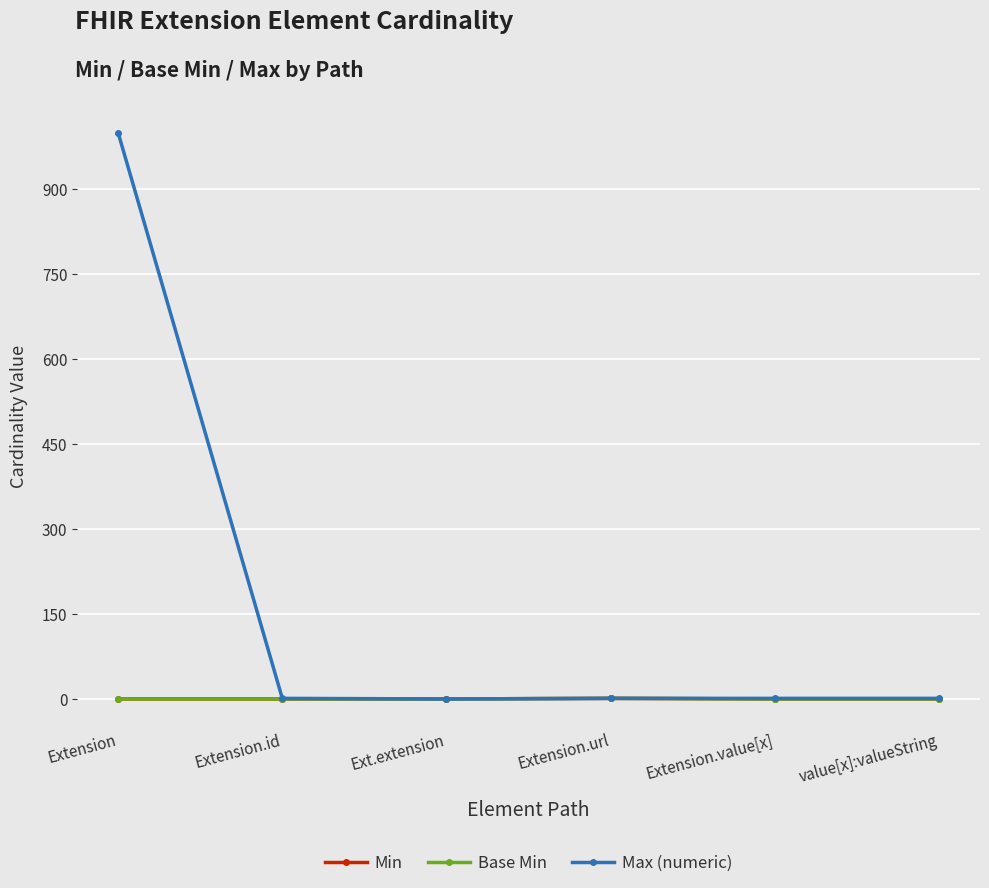

The value of Base Min at Extension.id is -1. True or false?

False